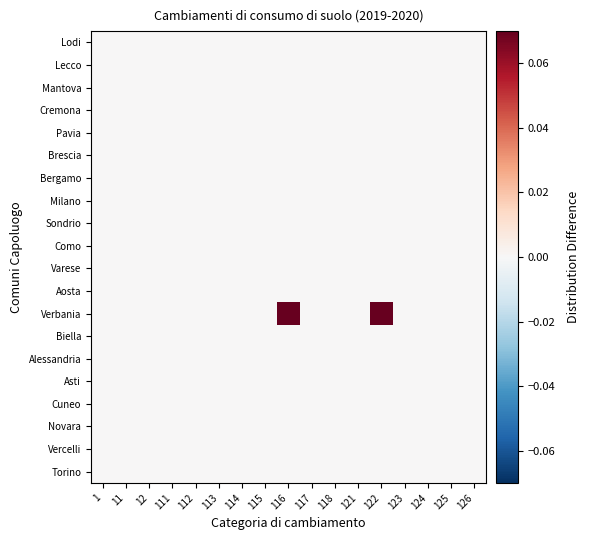

Reading left to right, extract all data points from this chart.

Torino: 1=0.0	11=0.0	12=0.0	111=0.0	112=0.0	113=0.0	114=0.0	115=0.0	116=0.0	117=0.0	118=0.0	121=0.0	122=0.0	123=0.0	124=0.0	125=0.0	126=0.0
Vercelli: 1=0.0	11=0.0	12=0.0	111=0.0	112=0.0	113=0.0	114=0.0	115=0.0	116=0.0	117=0.0	118=0.0	121=0.0	122=0.0	123=0.0	124=0.0	125=0.0	126=0.0
Novara: 1=0.0	11=0.0	12=0.0	111=0.0	112=0.0	113=0.0	114=0.0	115=0.0	116=0.0	117=0.0	118=0.0	121=0.0	122=0.0	123=0.0	124=0.0	125=0.0	126=0.0
Cuneo: 1=0.0	11=0.0	12=0.0	111=0.0	112=0.0	113=0.0	114=0.0	115=0.0	116=0.0	117=0.0	118=0.0	121=0.0	122=0.0	123=0.0	124=0.0	125=0.0	126=0.0
Asti: 1=0.0	11=0.0	12=0.0	111=0.0	112=0.0	113=0.0	114=0.0	115=0.0	116=0.0	117=0.0	118=0.0	121=0.0	122=0.0	123=0.0	124=0.0	125=0.0	126=0.0
Alessandria: 1=0.0	11=0.0	12=0.0	111=0.0	112=0.0	113=0.0	114=0.0	115=0.0	116=0.0	117=0.0	118=0.0	121=0.0	122=0.0	123=0.0	124=0.0	125=0.0	126=0.0
Biella: 1=0.0	11=0.0	12=0.0	111=0.0	112=0.0	113=0.0	114=0.0	115=0.0	116=0.0	117=0.0	118=0.0	121=0.0	122=0.0	123=0.0	124=0.0	125=0.0	126=0.0
Verbania: 1=0.0	11=0.0	12=0.0	111=0.0	112=0.0	113=0.0	114=0.0	115=0.0	116=0.1	117=0.0	118=0.0	121=0.0	122=0.2	123=0.0	124=0.0	125=0.0	126=0.0
Aosta: 1=0.0	11=0.0	12=0.0	111=0.0	112=0.0	113=0.0	114=0.0	115=0.0	116=0.0	117=0.0	118=0.0	121=0.0	122=0.0	123=0.0	124=0.0	125=0.0	126=0.0
Varese: 1=0.0	11=0.0	12=0.0	111=0.0	112=0.0	113=0.0	114=0.0	115=0.0	116=0.0	117=0.0	118=0.0	121=0.0	122=0.0	123=0.0	124=0.0	125=0.0	126=0.0
Como: 1=0.0	11=0.0	12=0.0	111=0.0	112=0.0	113=0.0	114=0.0	115=0.0	116=0.0	117=0.0	118=0.0	121=0.0	122=0.0	123=0.0	124=0.0	125=0.0	126=0.0
Sondrio: 1=0.0	11=0.0	12=0.0	111=0.0	112=0.0	113=0.0	114=0.0	115=0.0	116=0.0	117=0.0	118=0.0	121=0.0	122=0.0	123=0.0	124=0.0	125=0.0	126=0.0
Milano: 1=0.0	11=0.0	12=0.0	111=0.0	112=0.0	113=0.0	114=0.0	115=0.0	116=0.0	117=0.0	118=0.0	121=0.0	122=0.0	123=0.0	124=0.0	125=0.0	126=0.0
Bergamo: 1=0.0	11=0.0	12=0.0	111=0.0	112=0.0	113=0.0	114=0.0	115=0.0	116=0.0	117=0.0	118=0.0	121=0.0	122=0.0	123=0.0	124=0.0	125=0.0	126=0.0
Brescia: 1=0.0	11=0.0	12=0.0	111=0.0	112=0.0	113=0.0	114=0.0	115=0.0	116=0.0	117=0.0	118=0.0	121=0.0	122=0.0	123=0.0	124=0.0	125=0.0	126=0.0
Pavia: 1=0.0	11=0.0	12=0.0	111=0.0	112=0.0	113=0.0	114=0.0	115=0.0	116=0.0	117=0.0	118=0.0	121=0.0	122=0.0	123=0.0	124=0.0	125=0.0	126=0.0
Cremona: 1=0.0	11=0.0	12=0.0	111=0.0	112=0.0	113=0.0	114=0.0	115=0.0	116=0.0	117=0.0	118=0.0	121=0.0	122=0.0	123=0.0	124=0.0	125=0.0	126=0.0
Mantova: 1=0.0	11=0.0	12=0.0	111=0.0	112=0.0	113=0.0	114=0.0	115=0.0	116=0.0	117=0.0	118=0.0	121=0.0	122=0.0	123=0.0	124=0.0	125=0.0	126=0.0
Lecco: 1=0.0	11=0.0	12=0.0	111=0.0	112=0.0	113=0.0	114=0.0	115=0.0	116=0.0	117=0.0	118=0.0	121=0.0	122=0.0	123=0.0	124=0.0	125=0.0	126=0.0
Lodi: 1=0.0	11=0.0	12=0.0	111=0.0	112=0.0	113=0.0	114=0.0	115=0.0	116=0.0	117=0.0	118=0.0	121=0.0	122=0.0	123=0.0	124=0.0	125=0.0	126=0.0